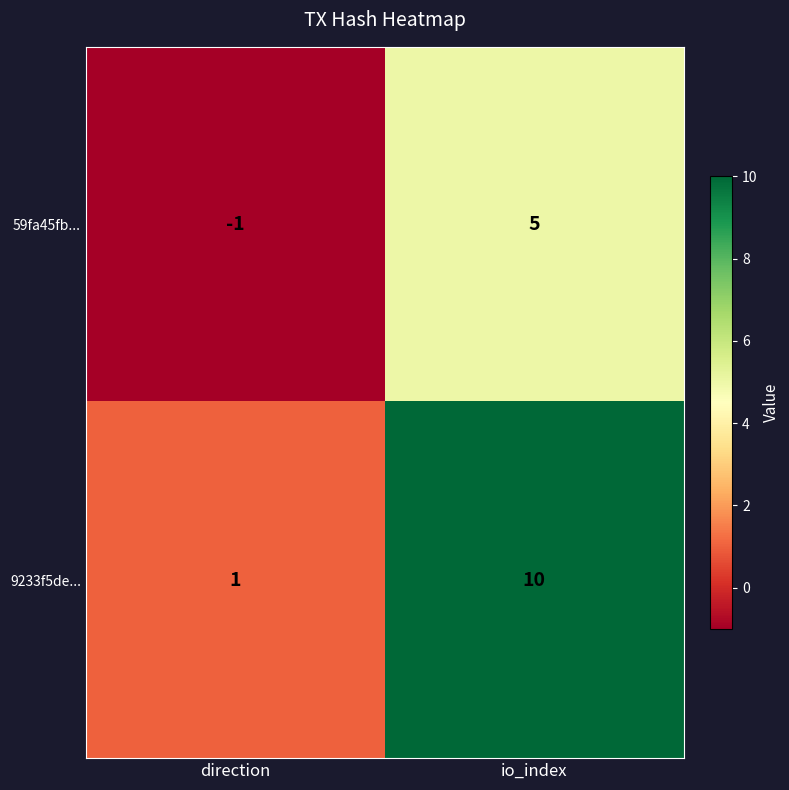

Is it true that 9233f5de... equals 0 at direction?

False